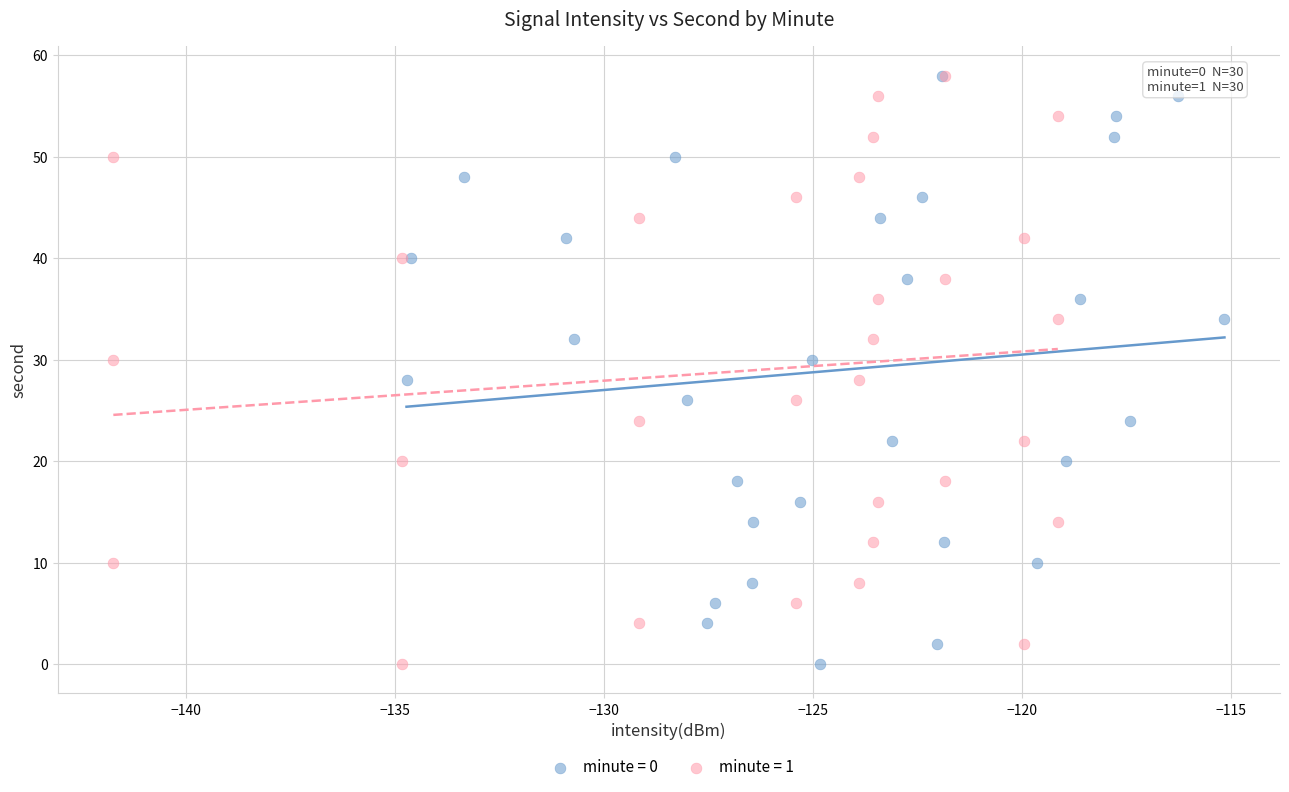

What are all the series names shown in the legend?

minute = 0, minute = 1